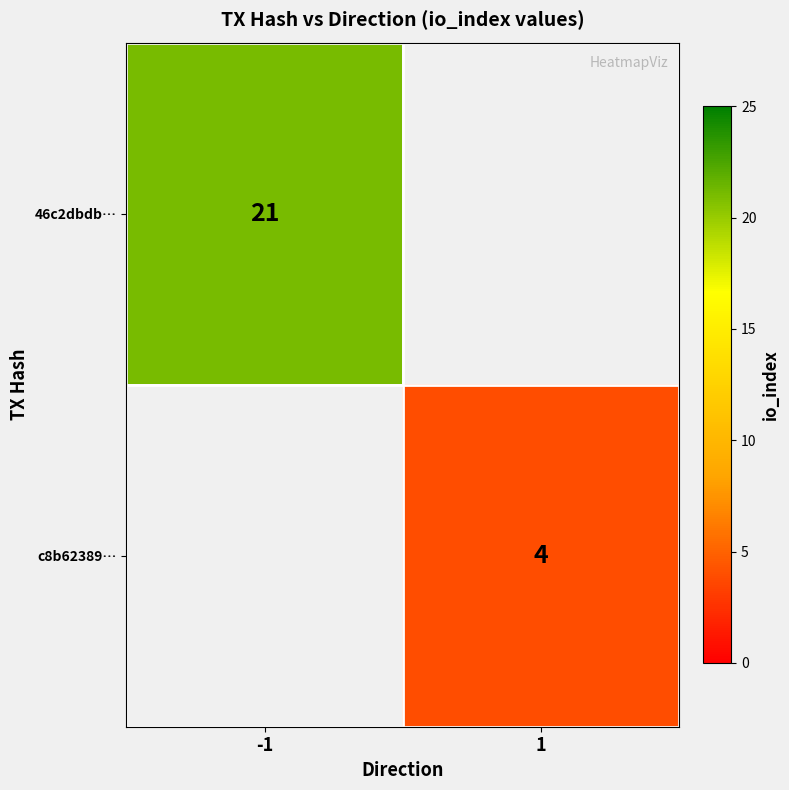

True or false: c8b62389… has a value of 1.3 at 1.

False